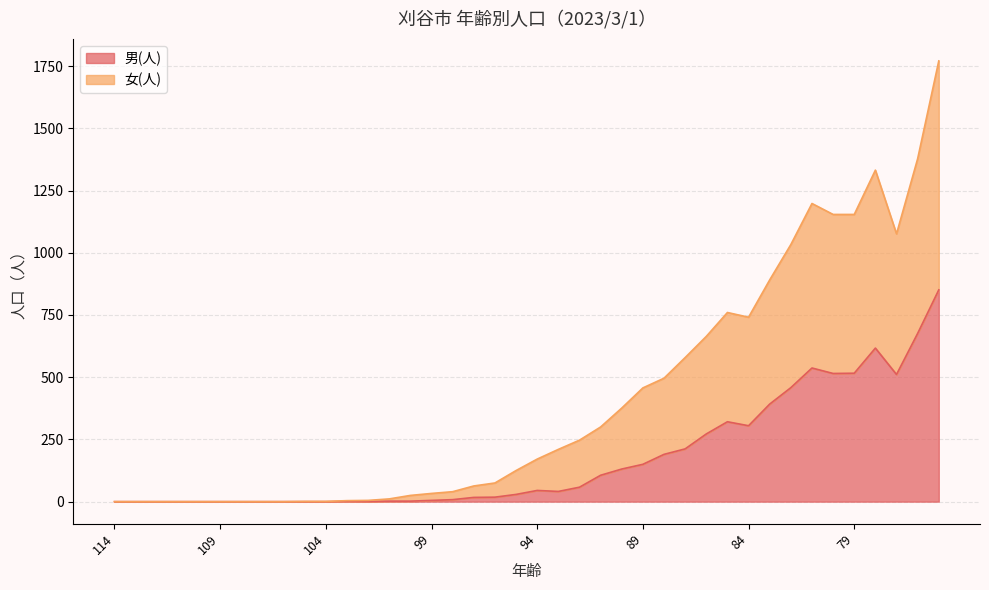

Is it true that 男(人) equals 199 at 83?

False